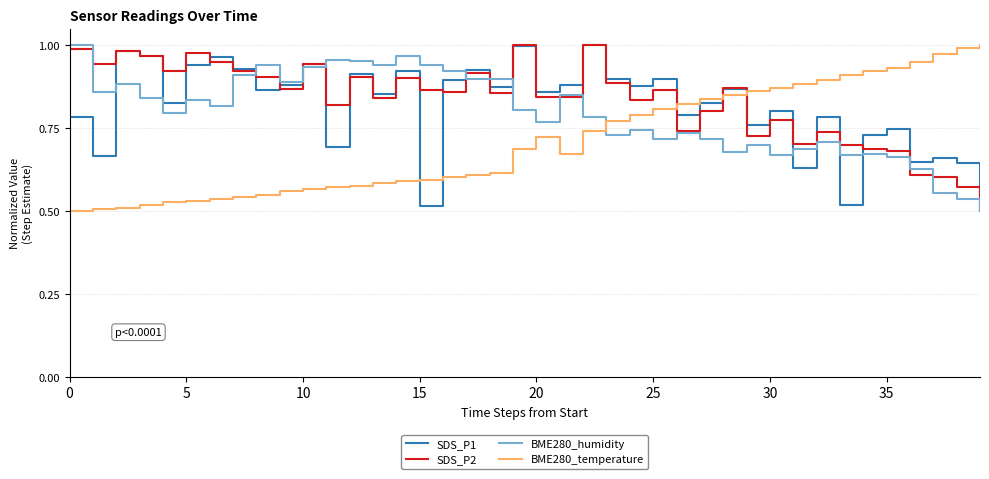

How many times do BME280_humidity and BME280_temperature cross each other?

1